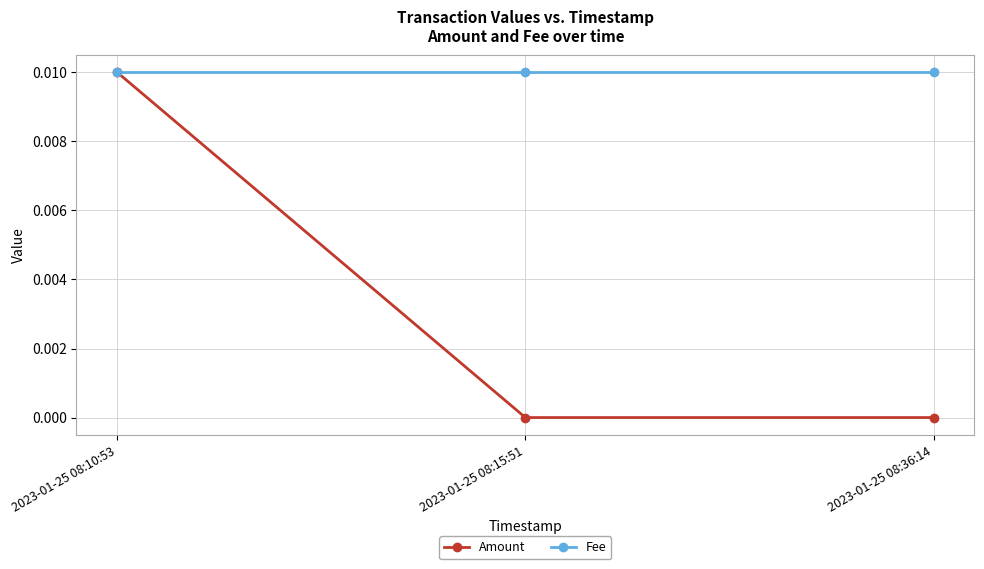

Which series has the largest range (max minus min)?

Amount